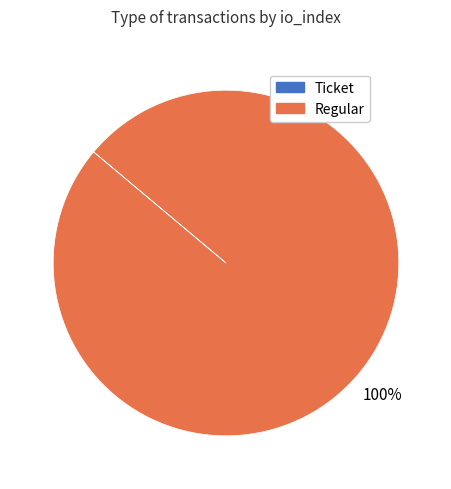

Is there a majority slice in this chart?

Yes